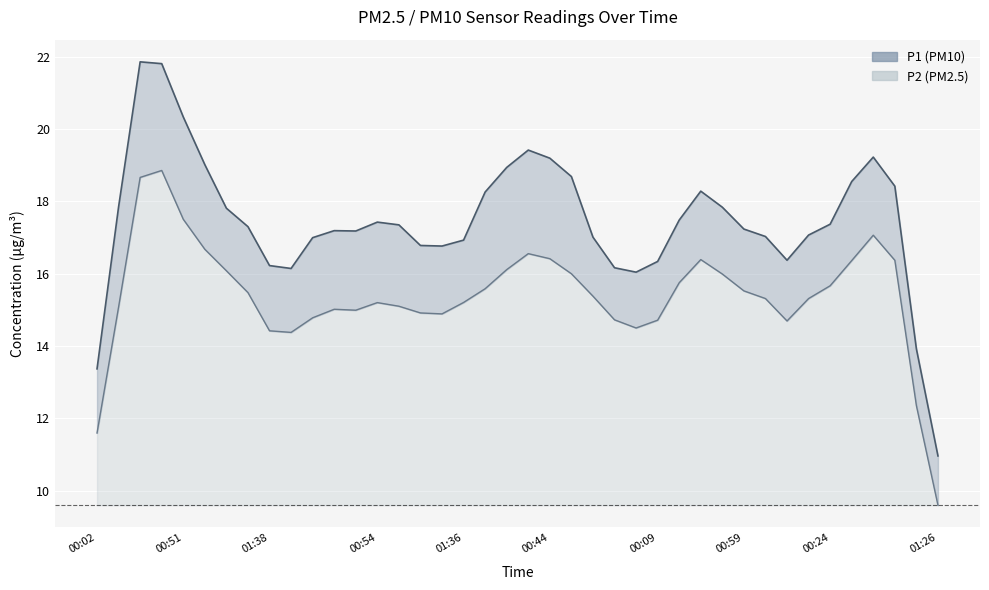

What is the highest value of the P1_line series?

21.9